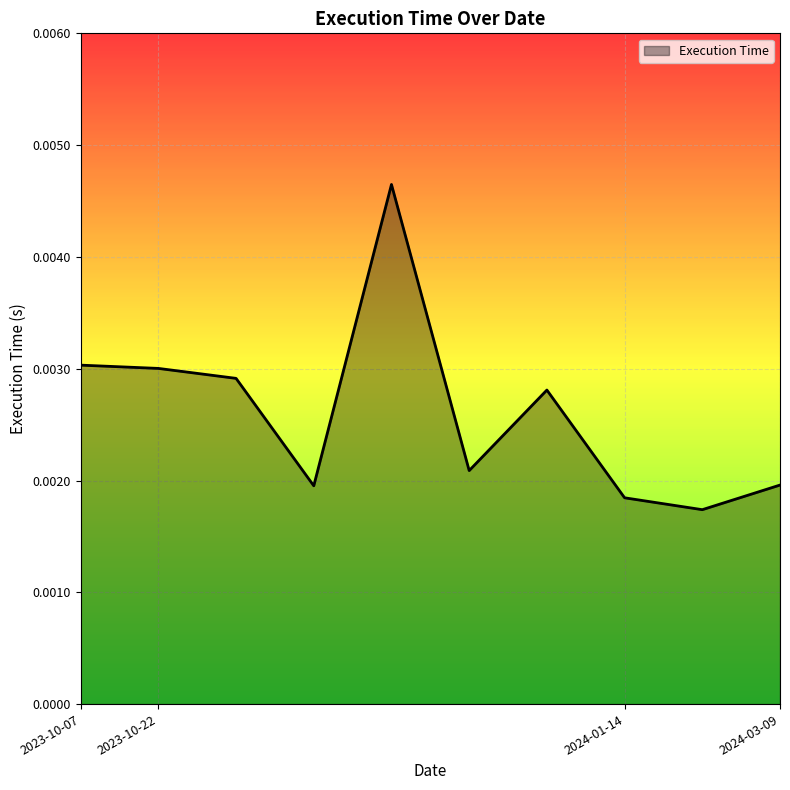

Does the chart display data point markers on the line(s)?

No